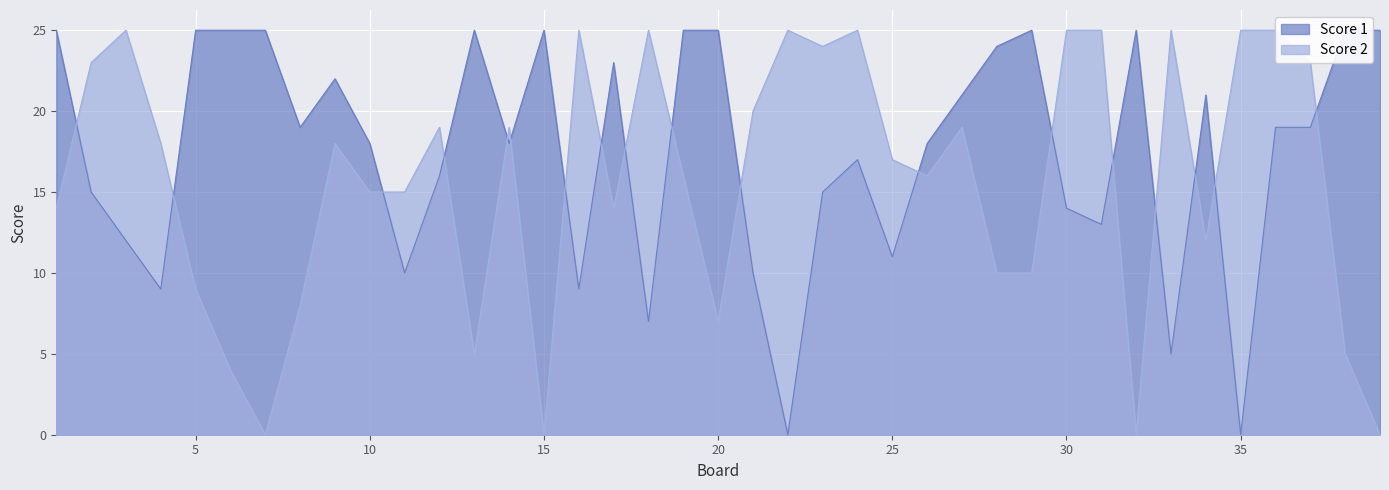

Which series changed the most between 1 and 29?

Score 2